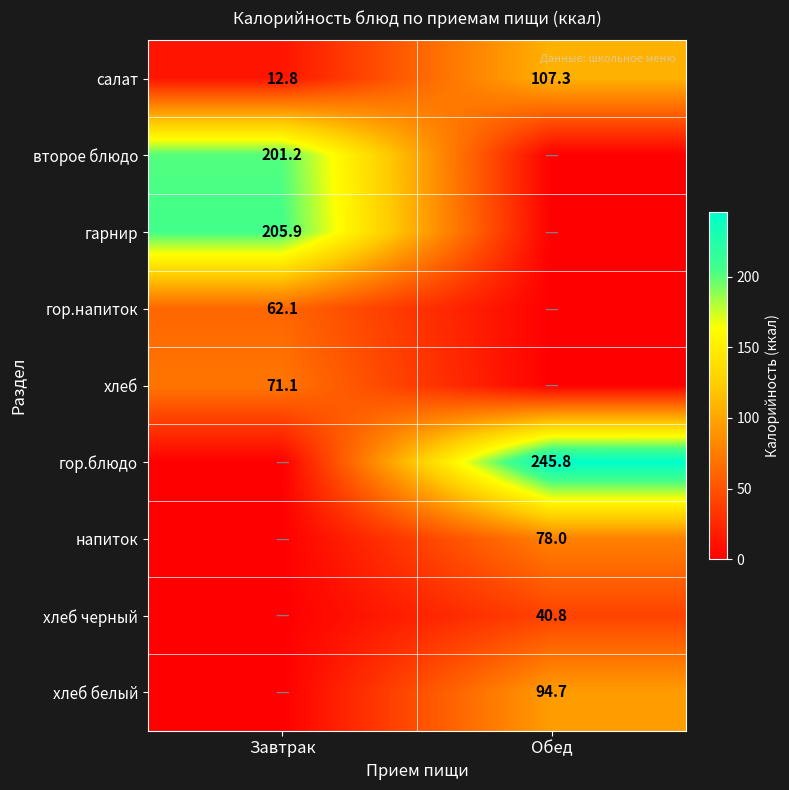

The value of салат at Обед is 107.3. True or false?

True